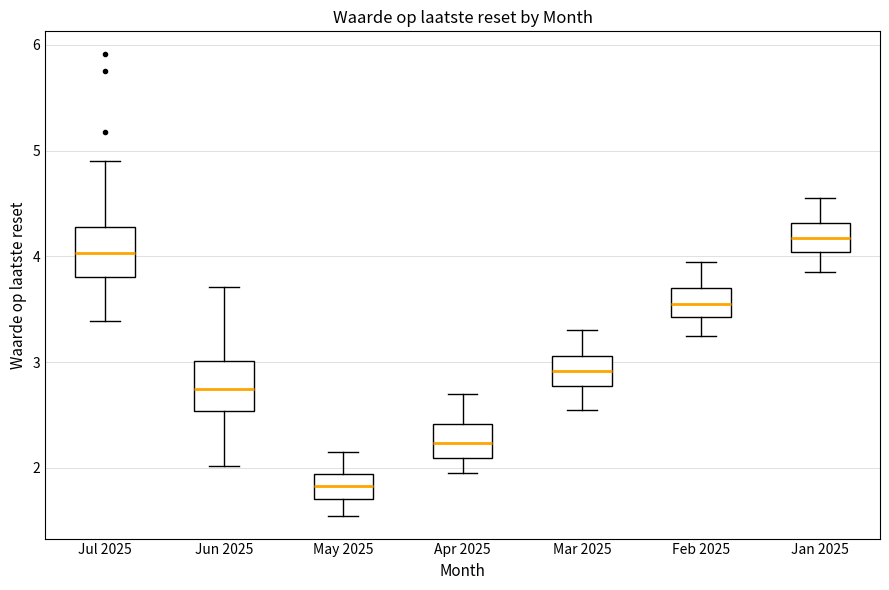

Which box's median line is the highest?

Jan 2025